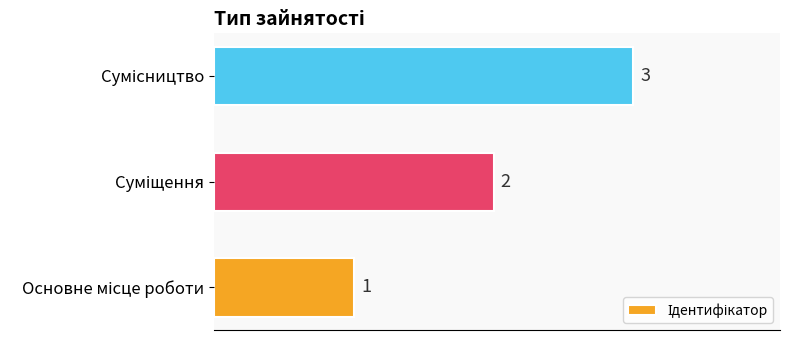

What is the difference between the maximum and minimum values?

2